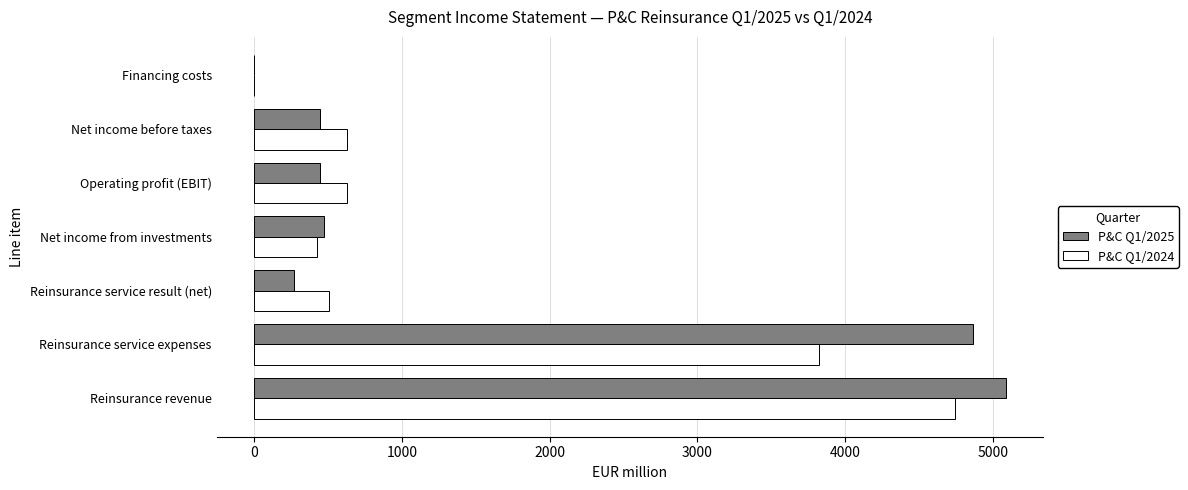

What is the maximum value for P&C Q1/2024?

4743.3